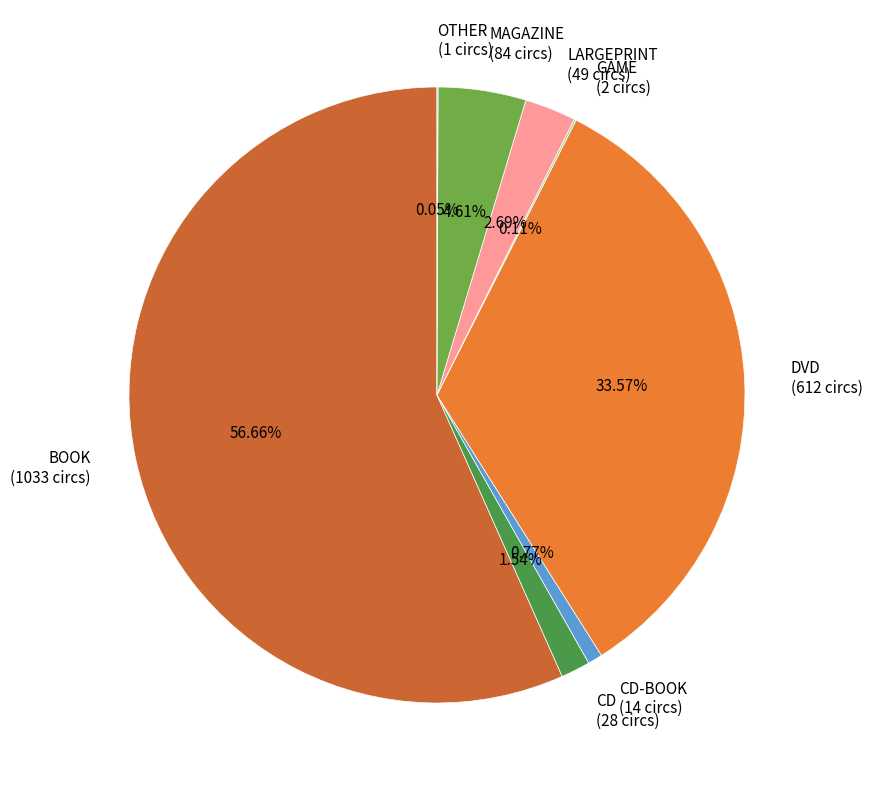

Is CD-BOOK (14 circs) the majority of the pie?

No